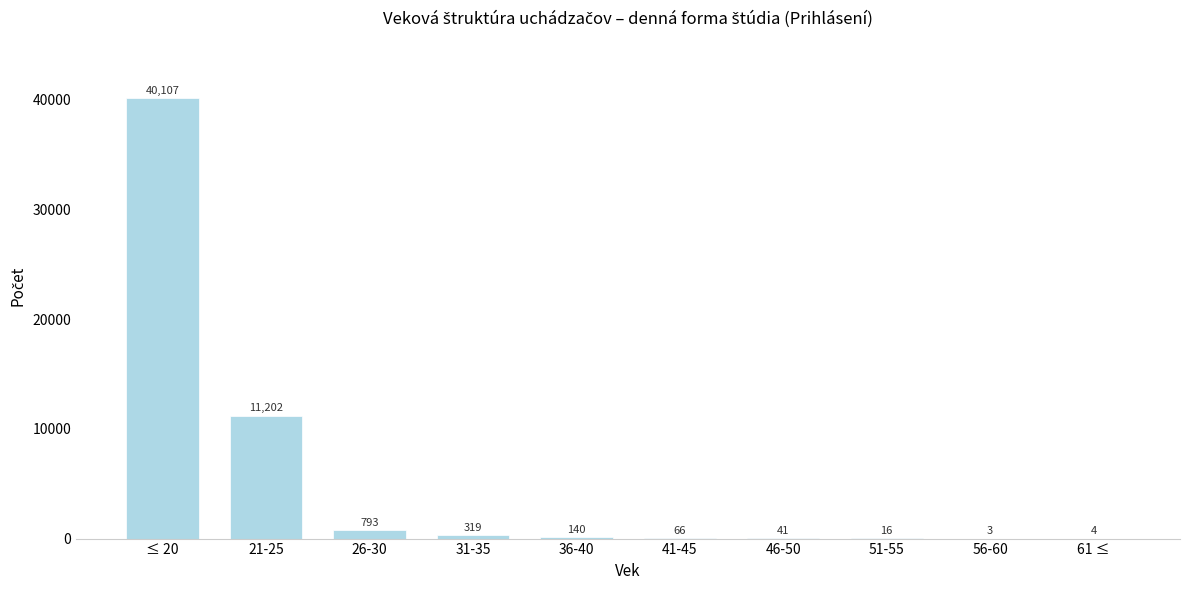

Reading left to right, list all the values displayed in this chart.

≤ 20=40107	21-25=11202	26-30=793	31-35=319	36-40=140	41-45=66	46-50=41	51-55=16	56-60=3	61 ≤=4